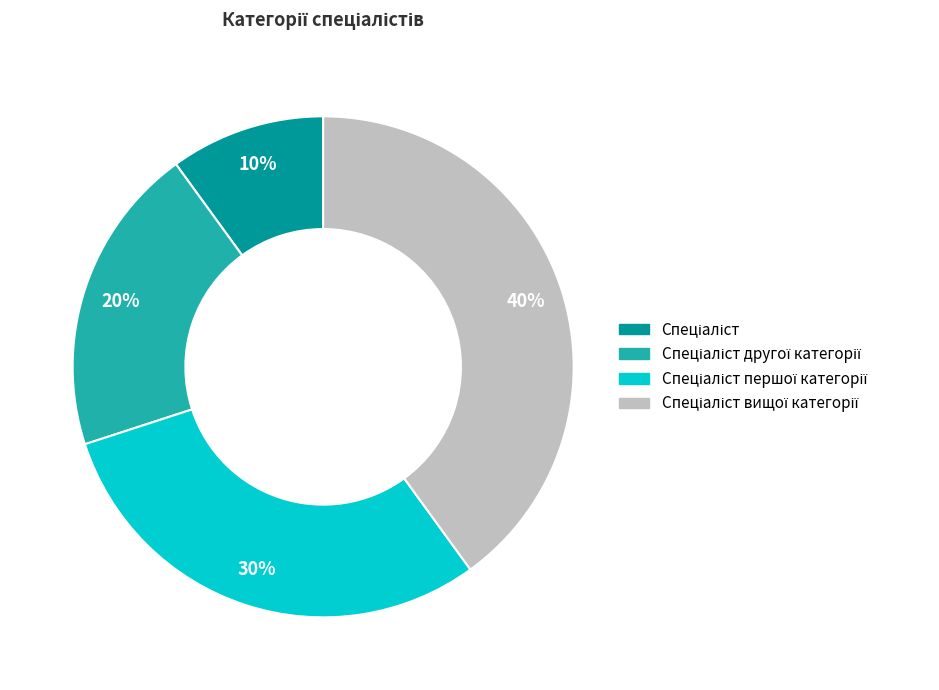

To the nearest percent, what is the difference between the largest and smallest slice percentages?

30%